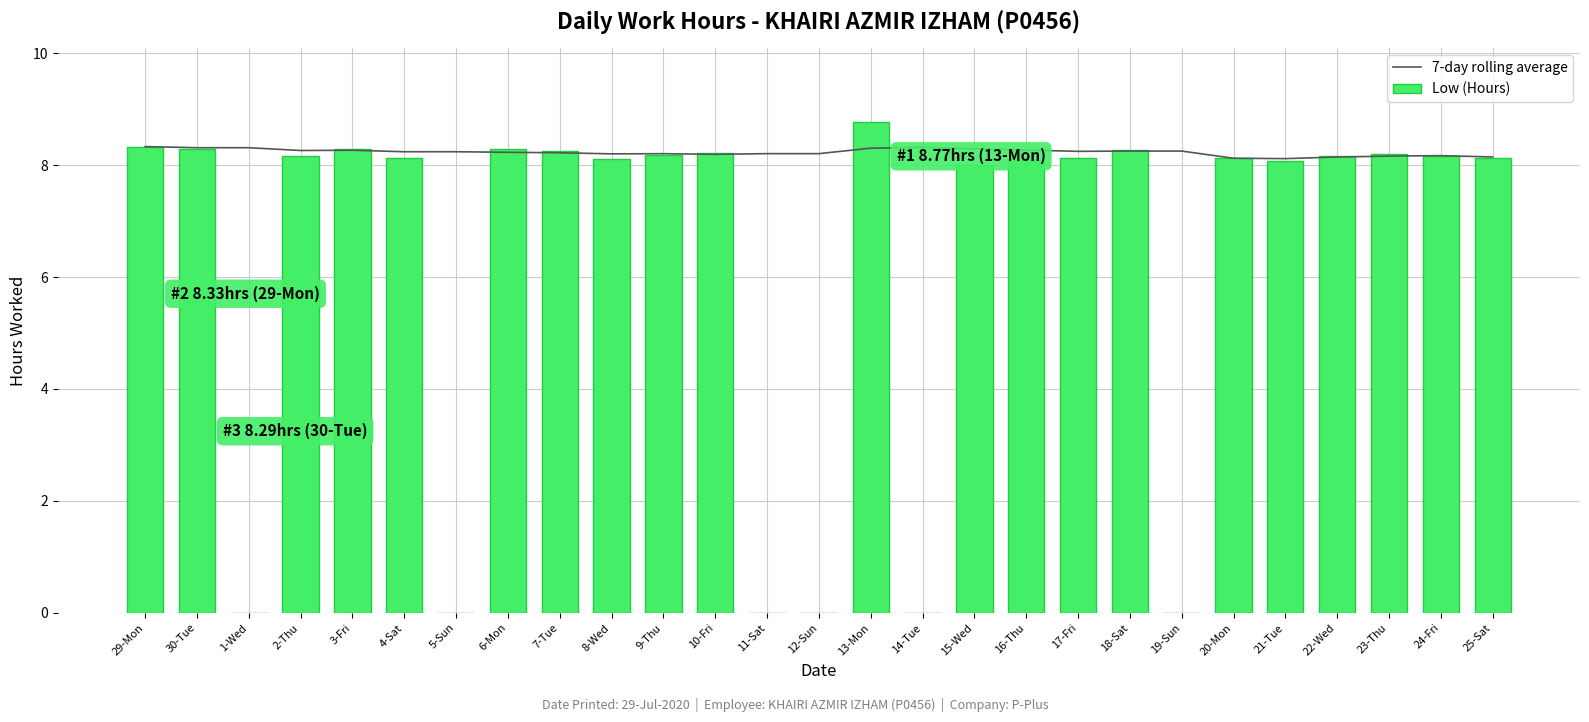

Reading right to left, list all the values displayed in this chart.

7-day rolling average: 8.1	8.2	8.2	8.1	8.1	8.1	8.2	8.2	8.2	8.3	8.3	8.3	8.3	8.2	8.2	8.2	8.2	8.2	8.2	8.2	8.2	8.2	8.3	8.3	8.3	8.3	8.3
Low (Hours): 8.1	8.2	8.2	8.2	8.1	8.1	0.0	8.3	8.1	8.1	8.0	0.0	8.8	0.0	0.0	8.2	8.2	8.1	8.2	8.3	0.0	8.1	8.3	8.2	0.0	8.3	8.3